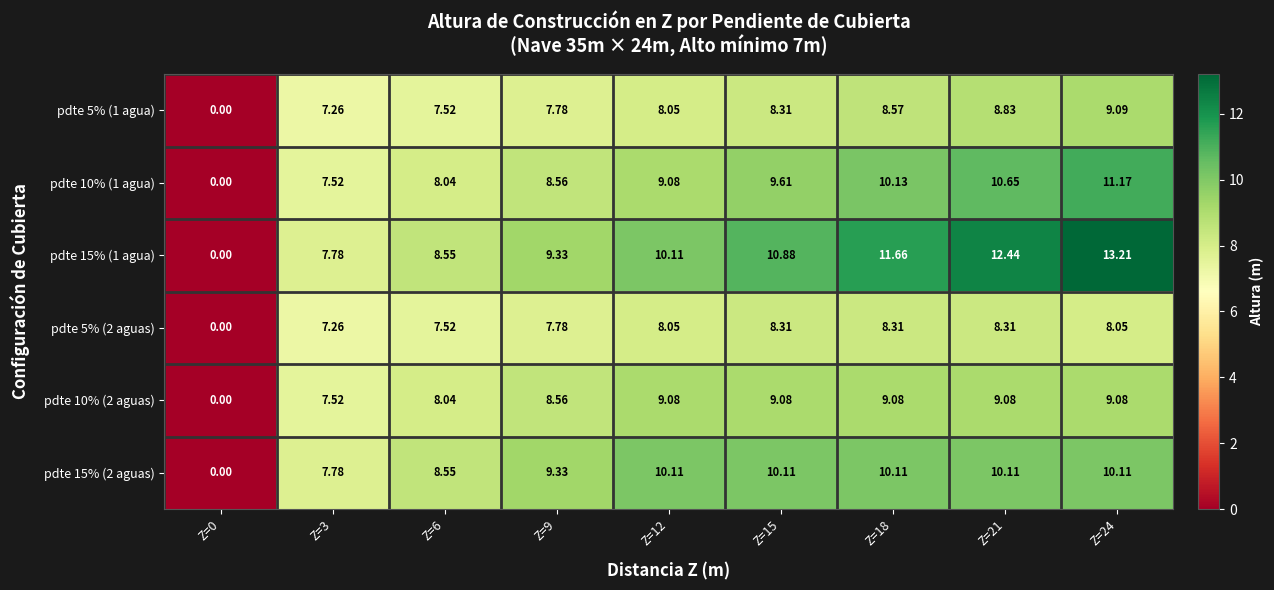

What is the total value across all series at Z=6?

48.2